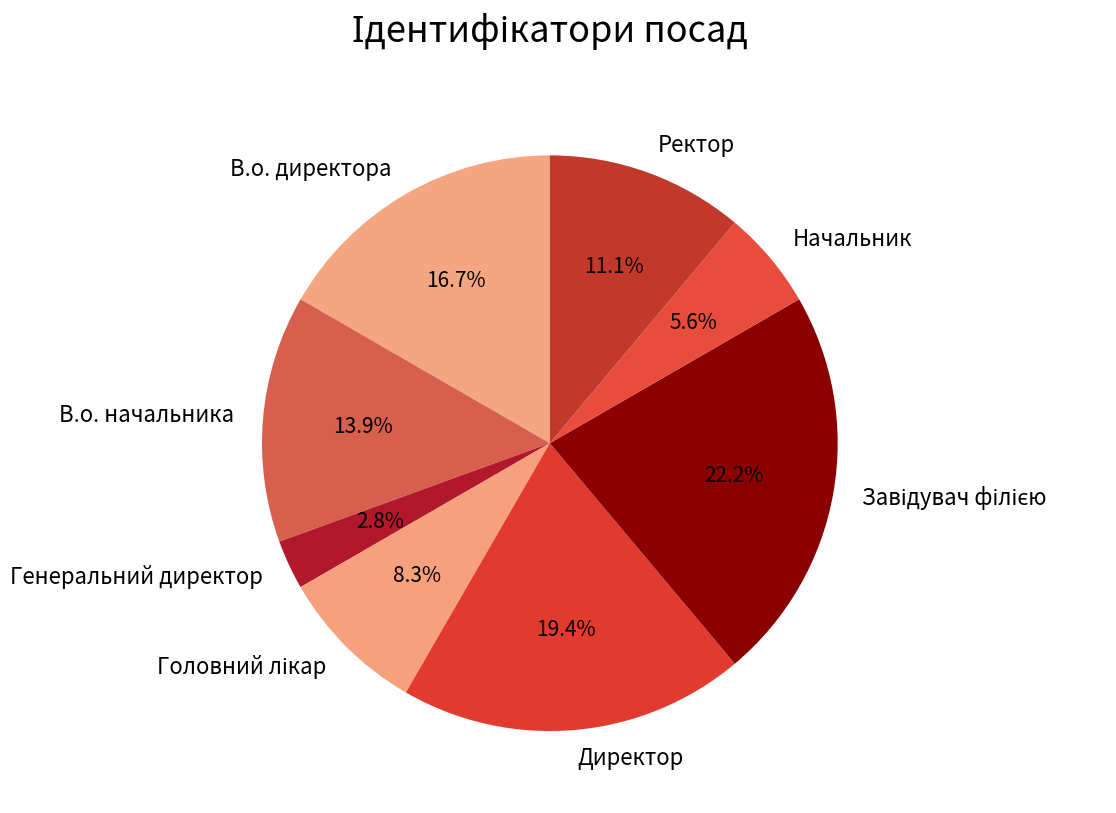

Is there a majority slice in this chart?

No